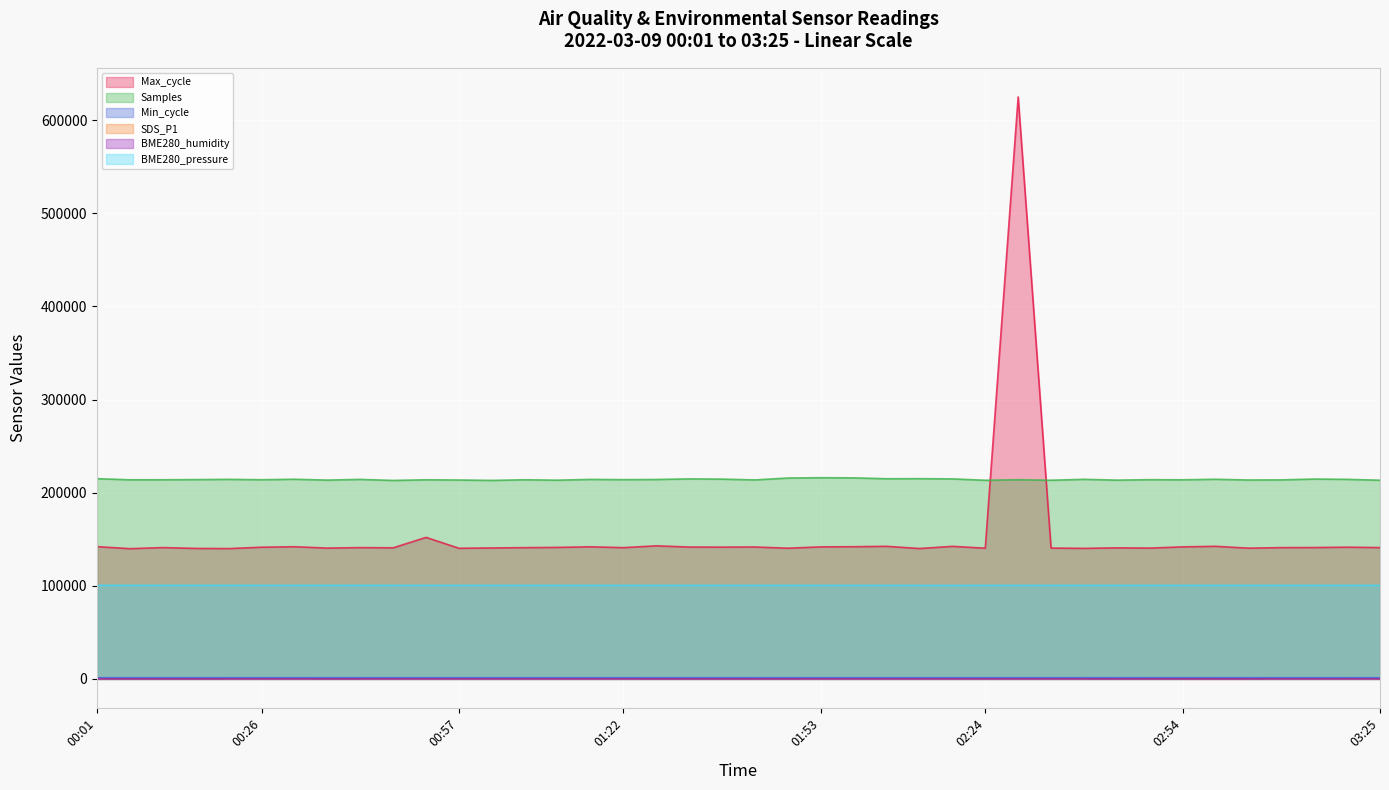

What is the difference between the second highest and minimum values in the SDS_P1 series?

37.4